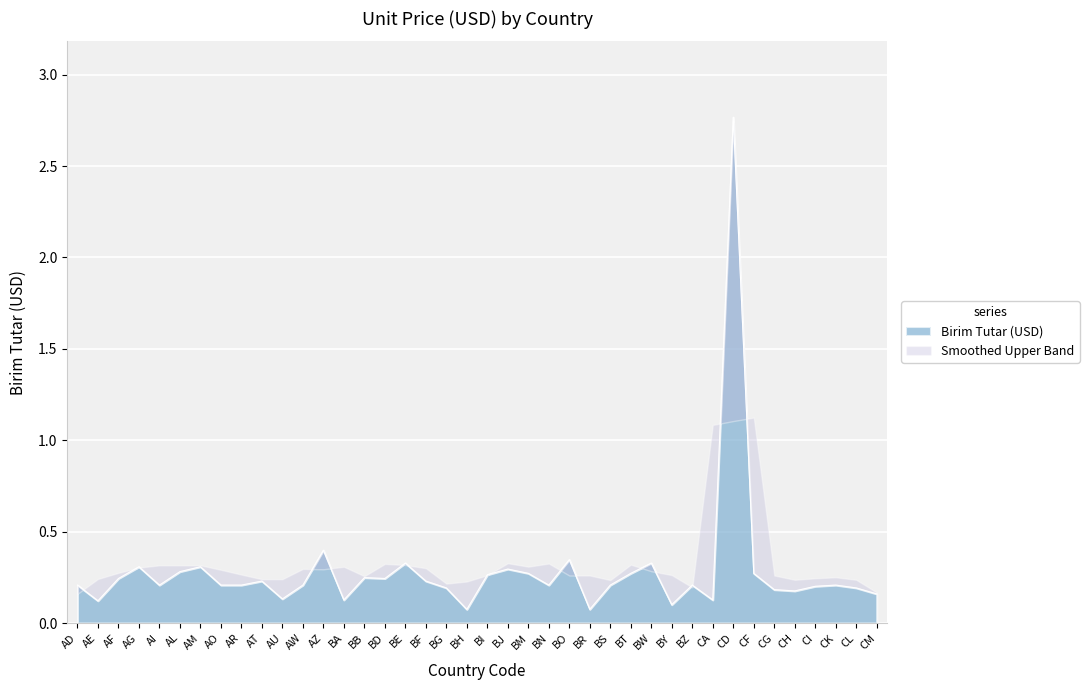

At which category does the chart reach its minimum across all series?

BH